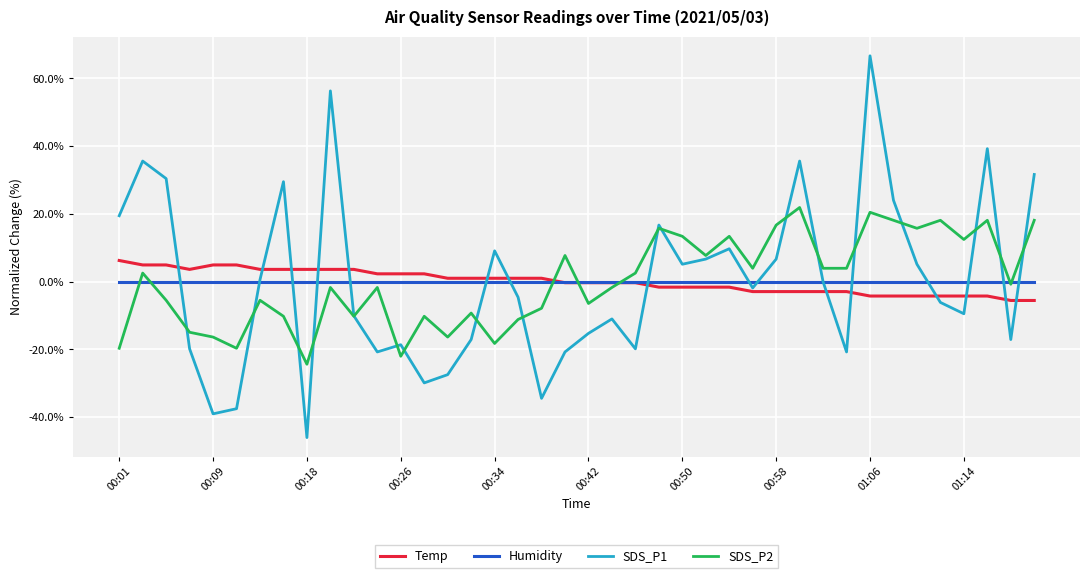

List the series in order of their peak value, highest first.

SDS_P1, SDS_P2, Temp, Humidity